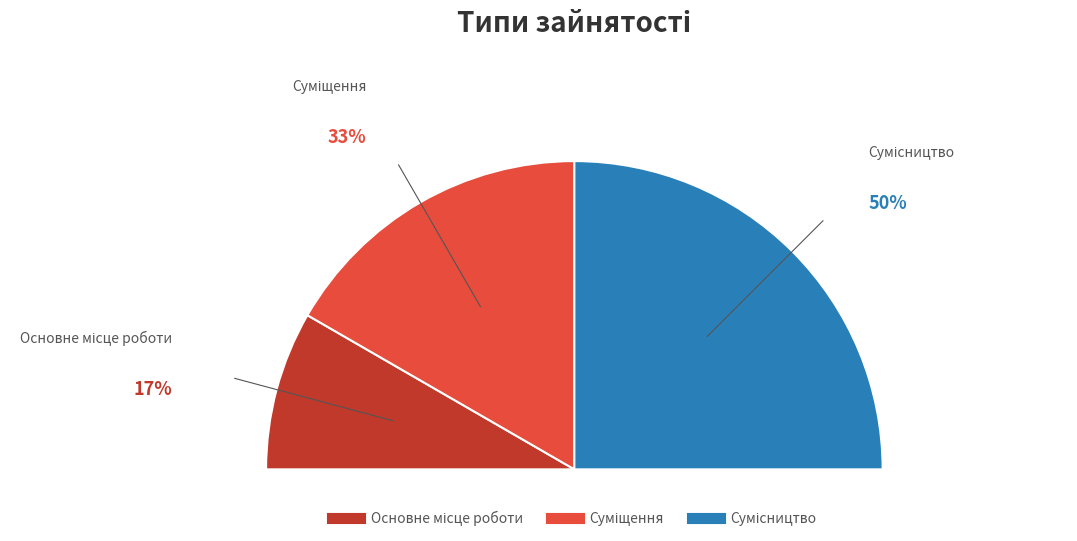

Which slice is the largest?

Сумісництво